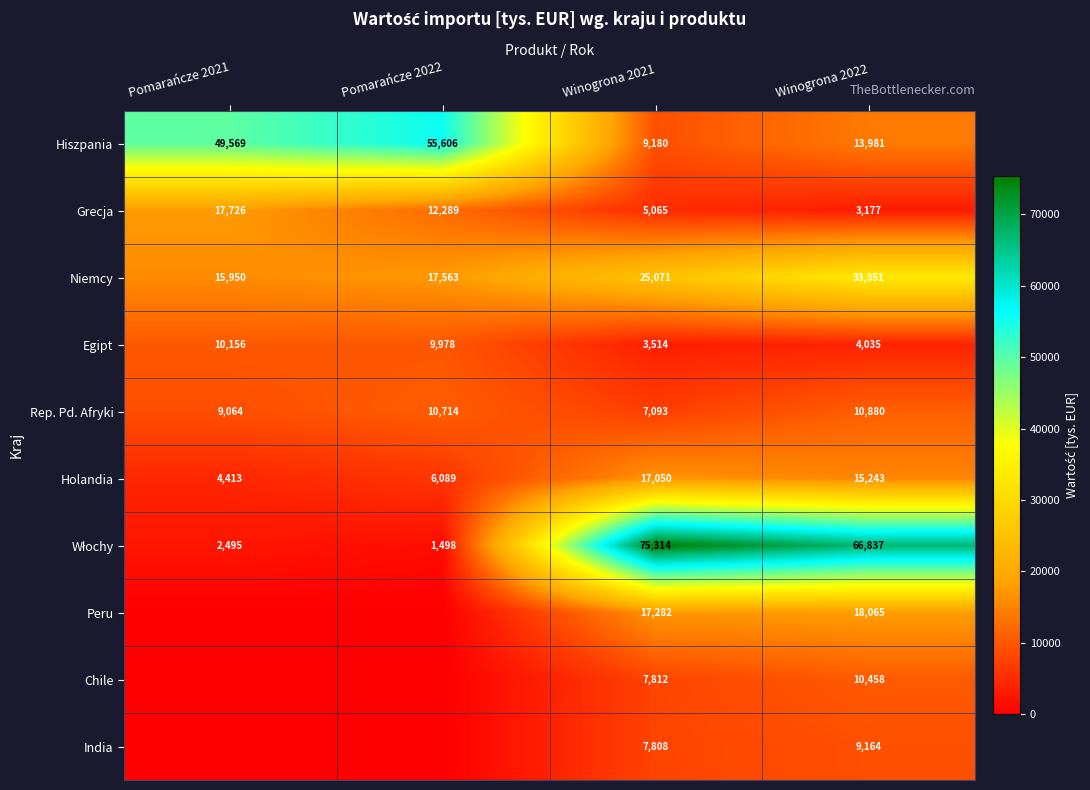

Count the Holandia values in the range 6089 to 17050.

3